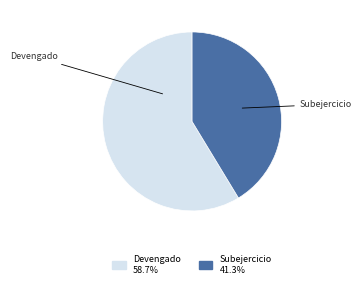

How many segments does this pie chart have?

2